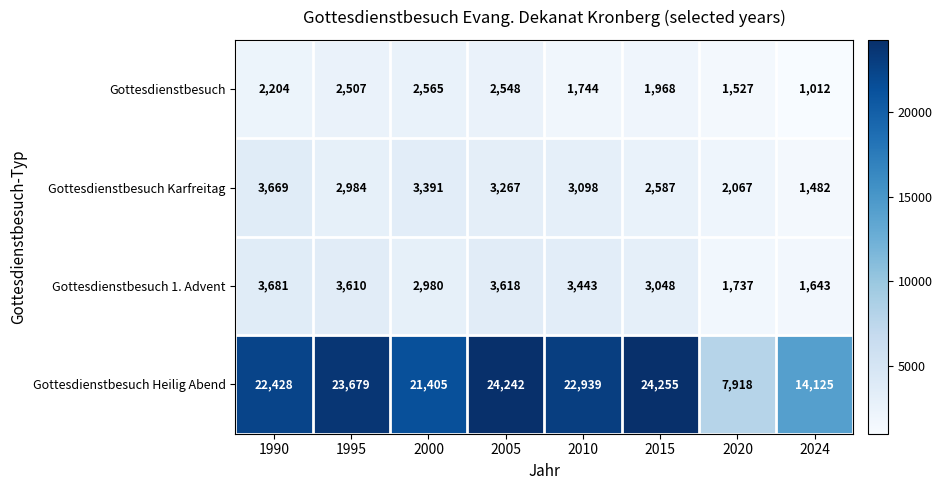

True or false: Gottesdienstbesuch 1. Advent has a value of 1292 at 1995.

False